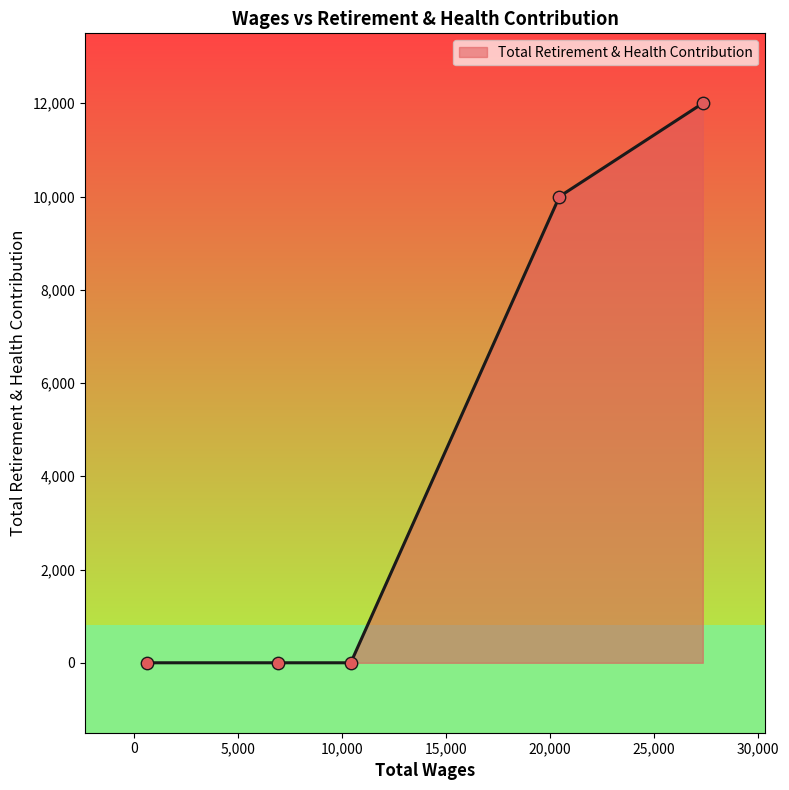

True or false: the data has more than 1 interior local peaks.

False